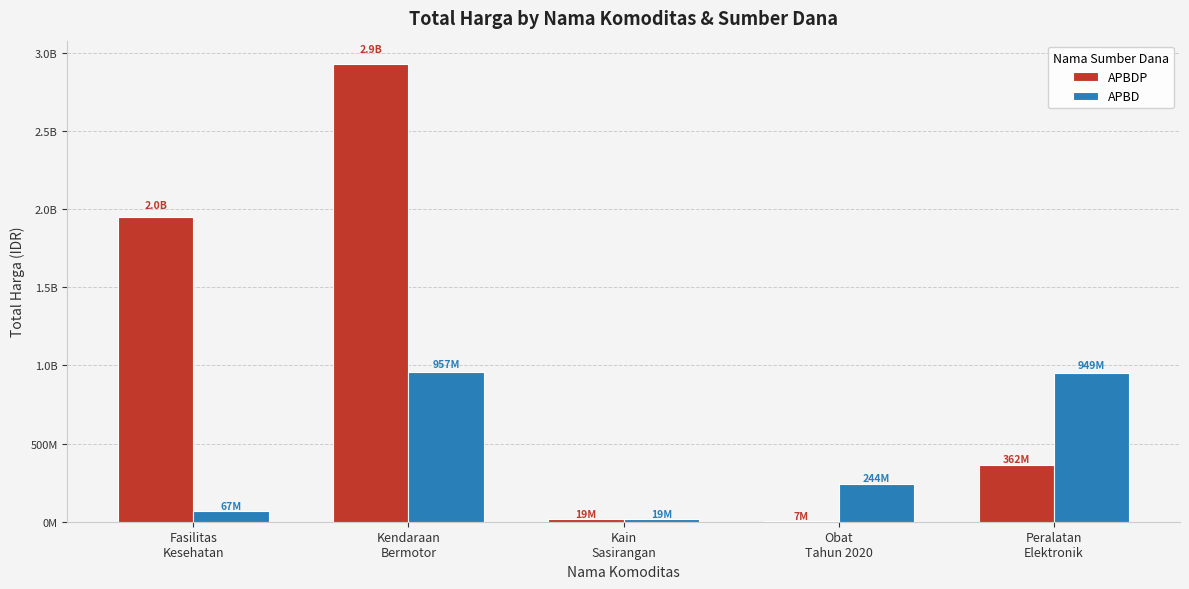

What is the greatest value displayed?

2931562000